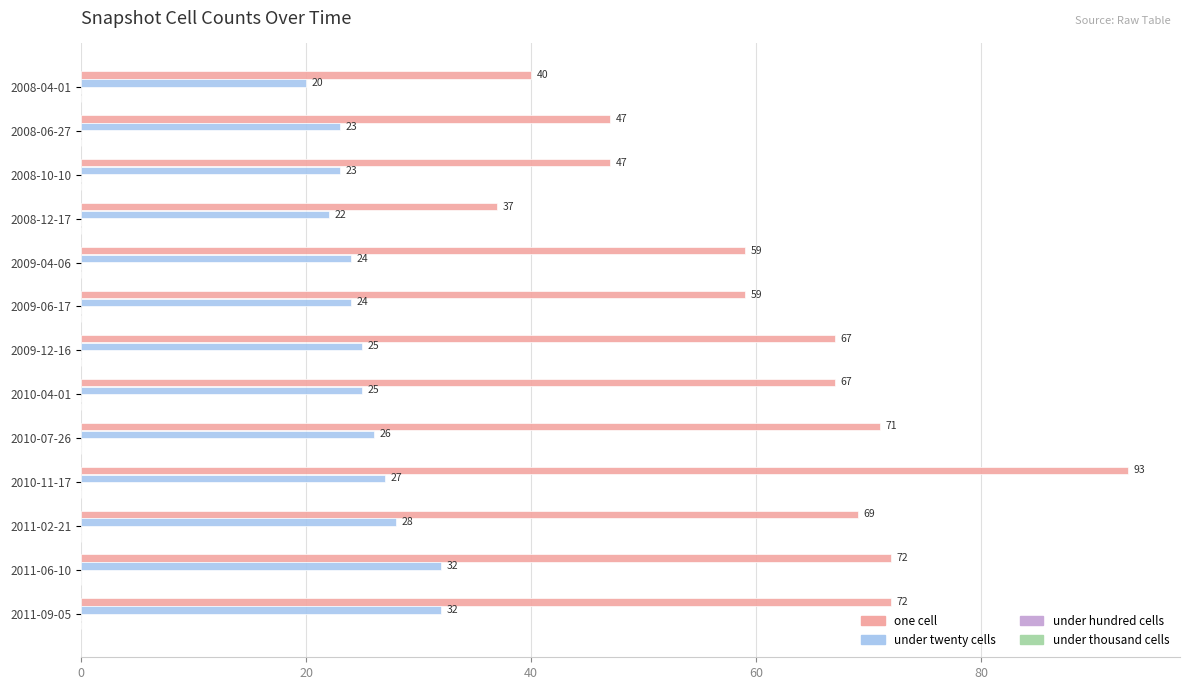

What is the difference between the highest and lowest values at 2008-10-10?

24